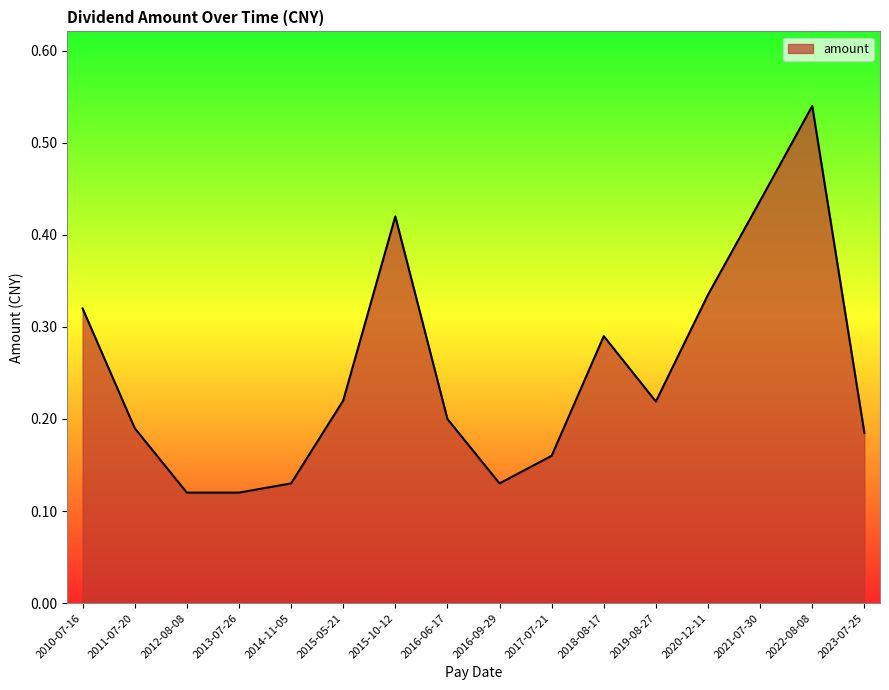

The value at 2023-07-25 is 0.9. True or false?

False